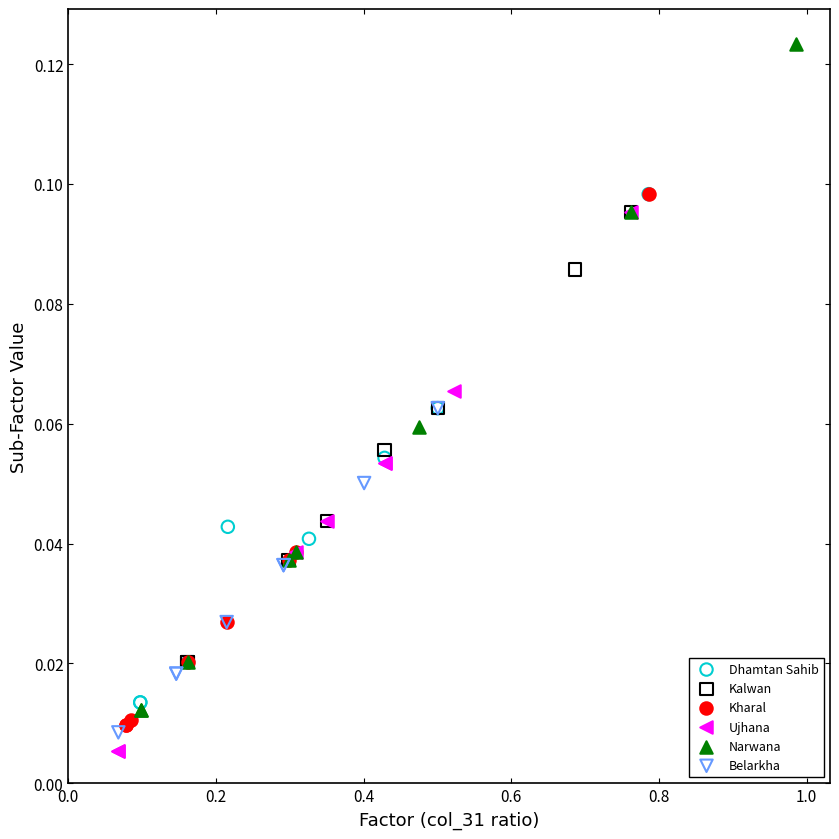

Which series contains the highest Y value?

Narwana